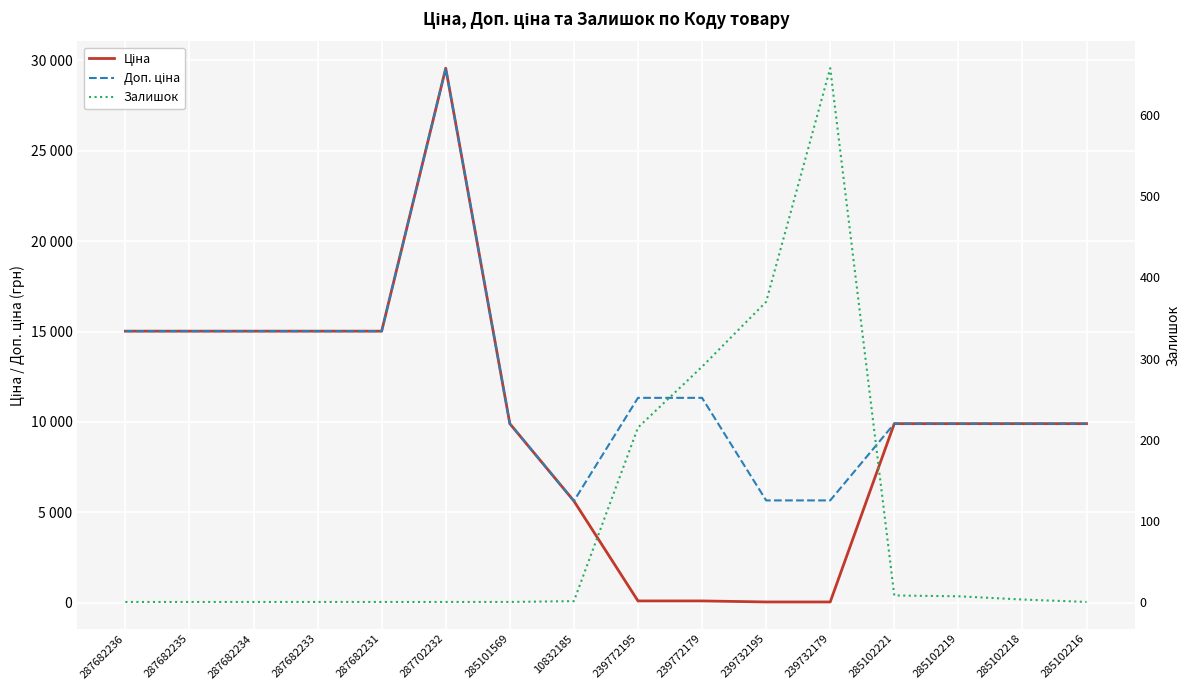

Reading left to right, extract all data points from this chart.

Ціна: 287682236=15019.2	287682235=15019.2	287682234=15019.2	287682233=15019.2	287682231=15019.2	287702232=29548.9	285101569=9908.5	10832185=5636.0	239772195=113.3	239772179=113.3	239732195=56.7	239732179=56.7	285102221=9908.5	285102219=9908.5	285102218=9908.5	285102216=9908.5
Доп. ціна: 287682236=15019.2	287682235=15019.2	287682234=15019.2	287682233=15019.2	287682231=15019.2	287702232=29548.9	285101569=9908.5	10832185=5636.0	239772195=11334.0	239772179=11334.0	239732195=5667.0	239732179=5667.0	285102221=9908.5	285102219=9908.5	285102218=9908.5	285102216=9908.5
Залишок: 287682236=0.0	287682235=0.0	287682234=0.0	287682233=0.0	287682231=0.0	287702232=0.0	285101569=0.0	10832185=1.0	239772195=215.0	239772179=290.0	239732195=370.0	239732179=658.0	285102221=8.0	285102219=7.0	285102218=3.0	285102216=0.0